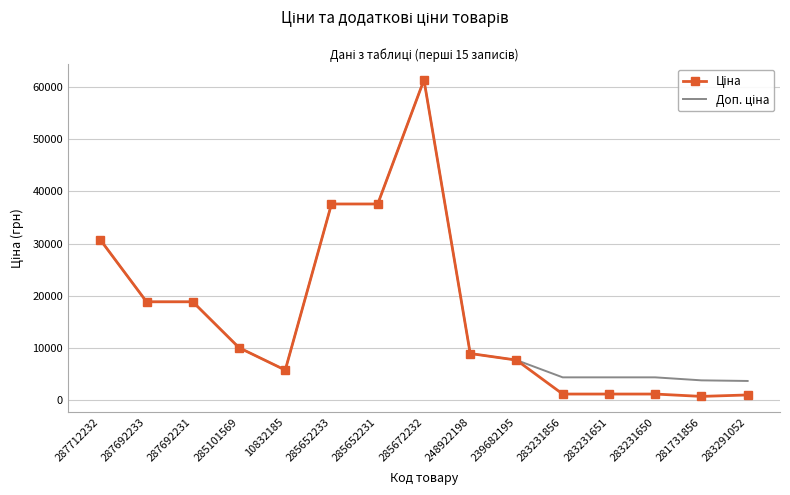

What is the maximum value shown in the chart?

61434.3